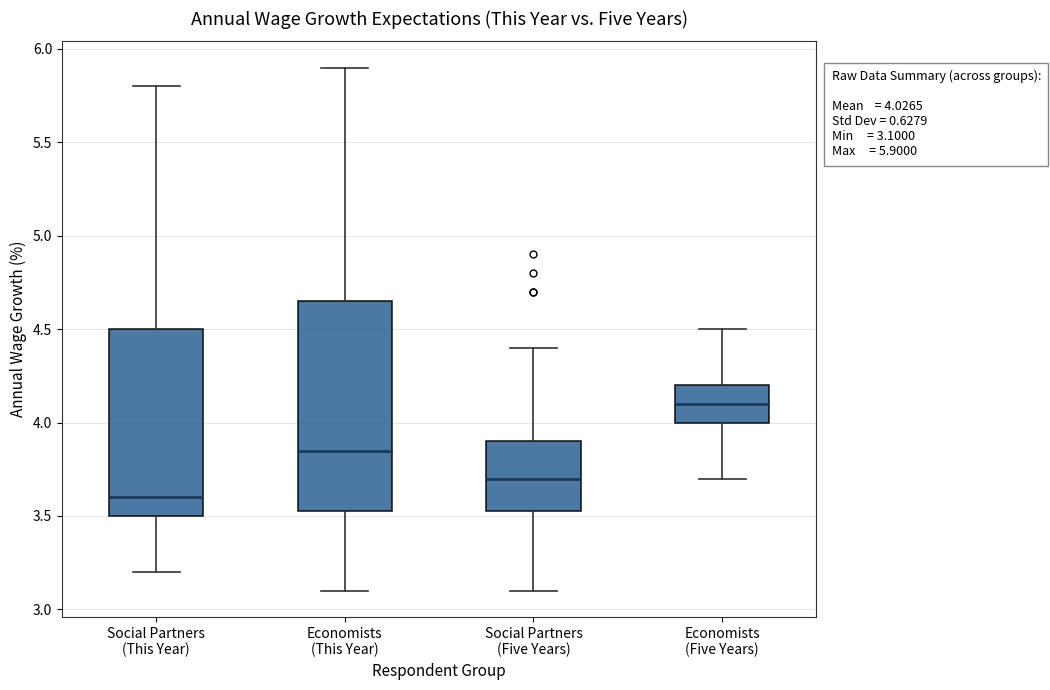

Which box is the tallest, from its lower edge to its upper edge?

Economists (This Year)